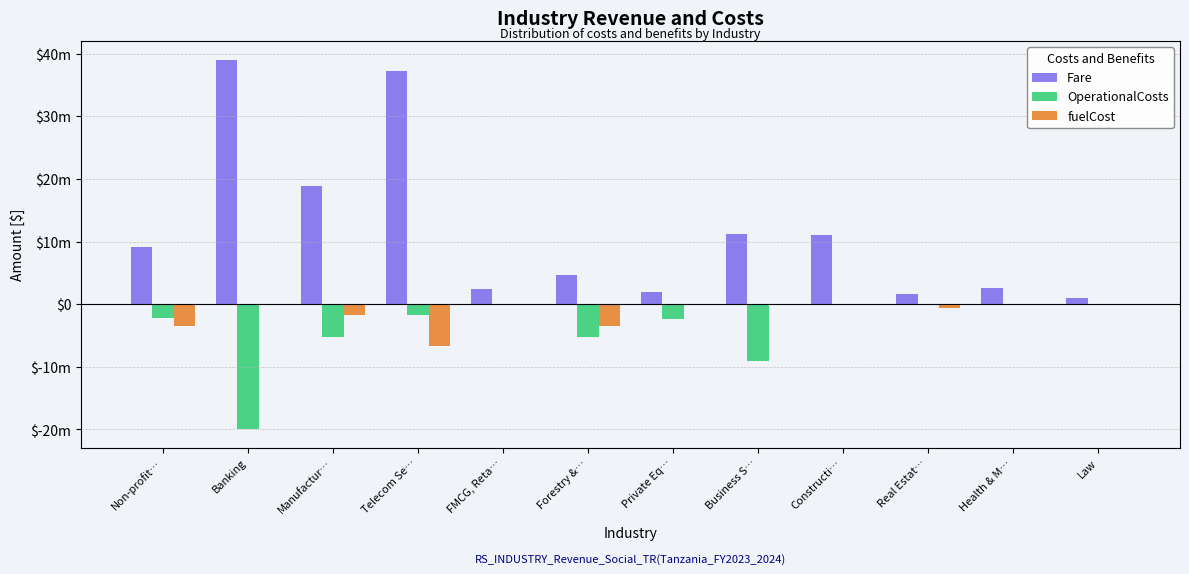

Is it true that OperationalCosts equals -1762500.0 at Telecom Se…?

True